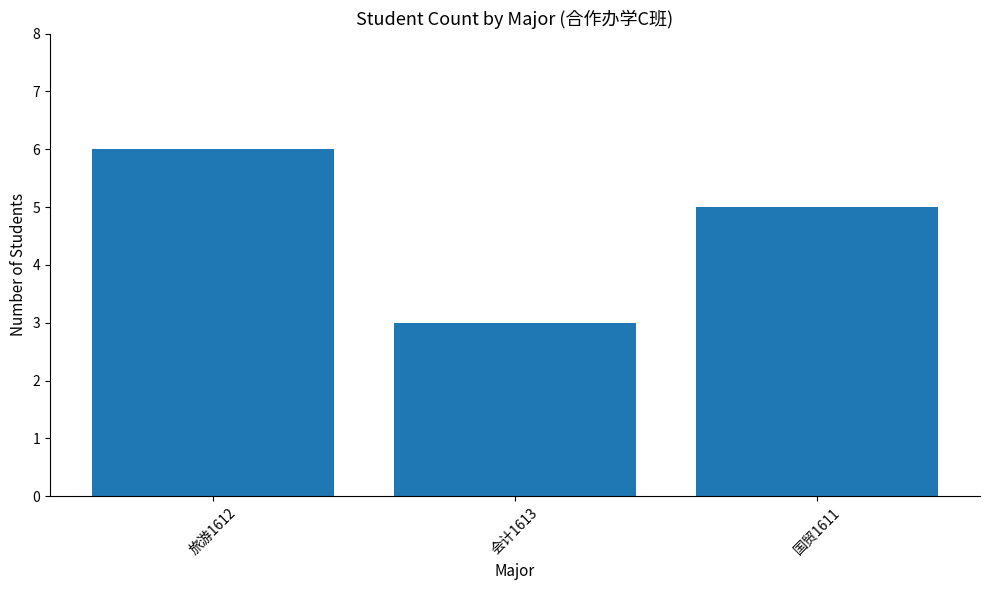

What is the approximate value at 旅游1612?

6